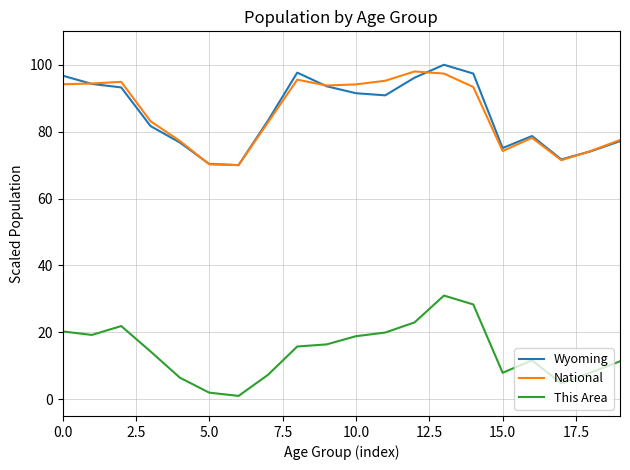

True or false: This Area and National cross at least once.

False